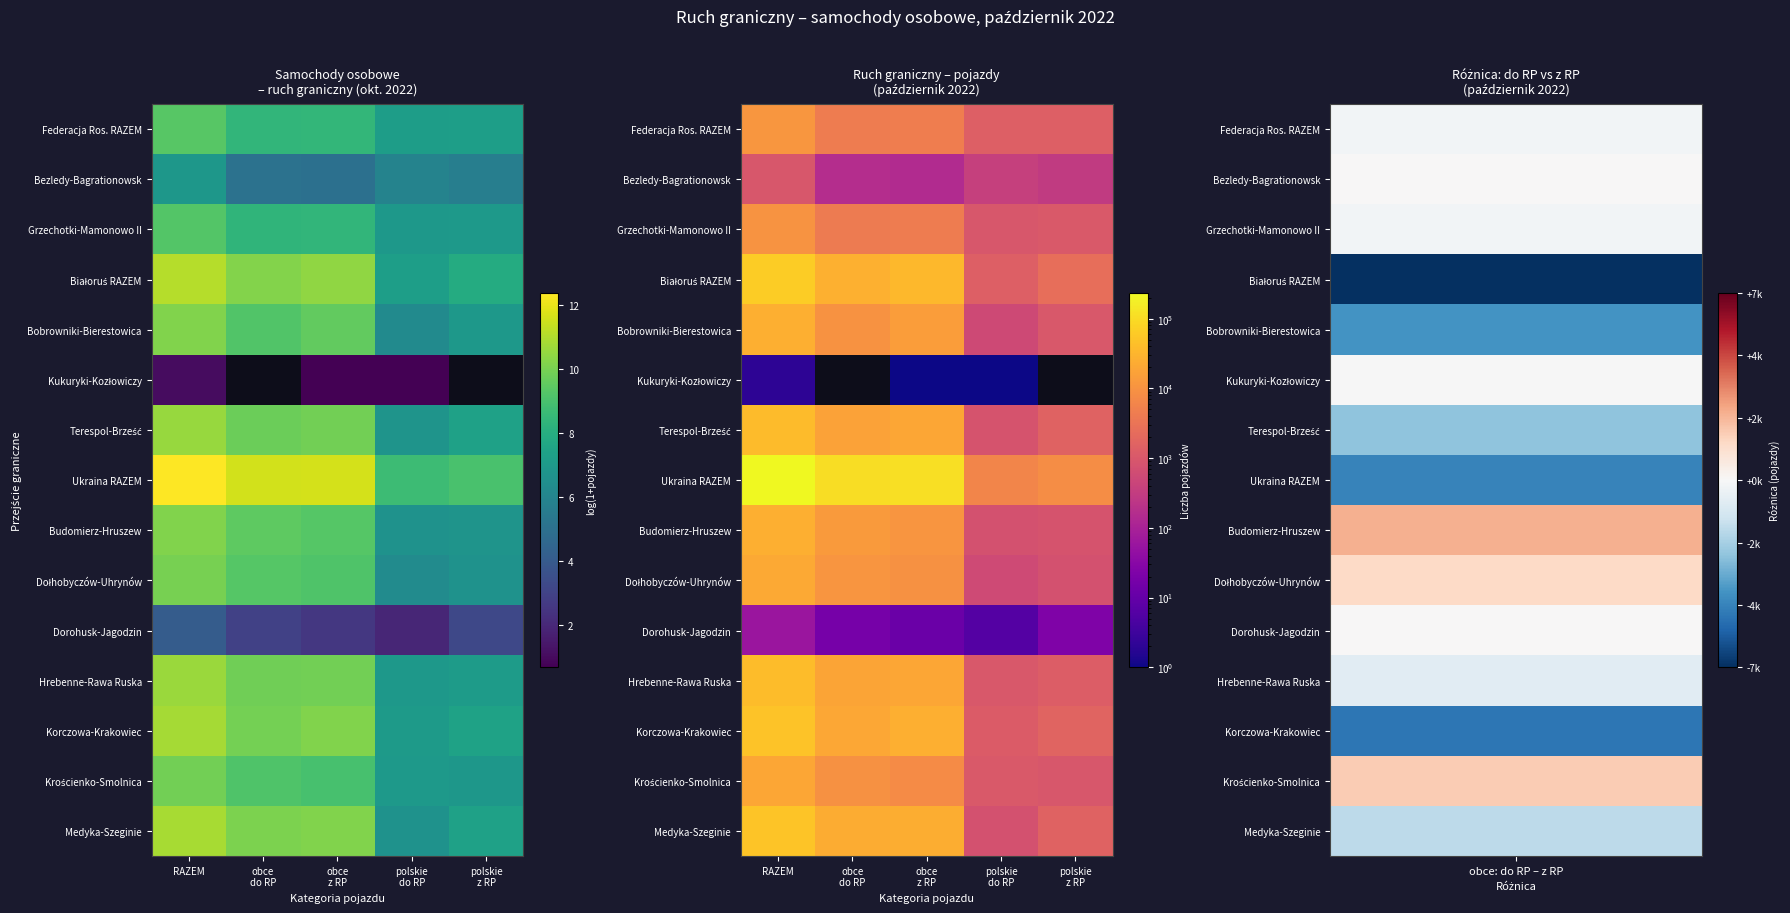

Which series has the widest spread of values?

Ukraina RAZEM